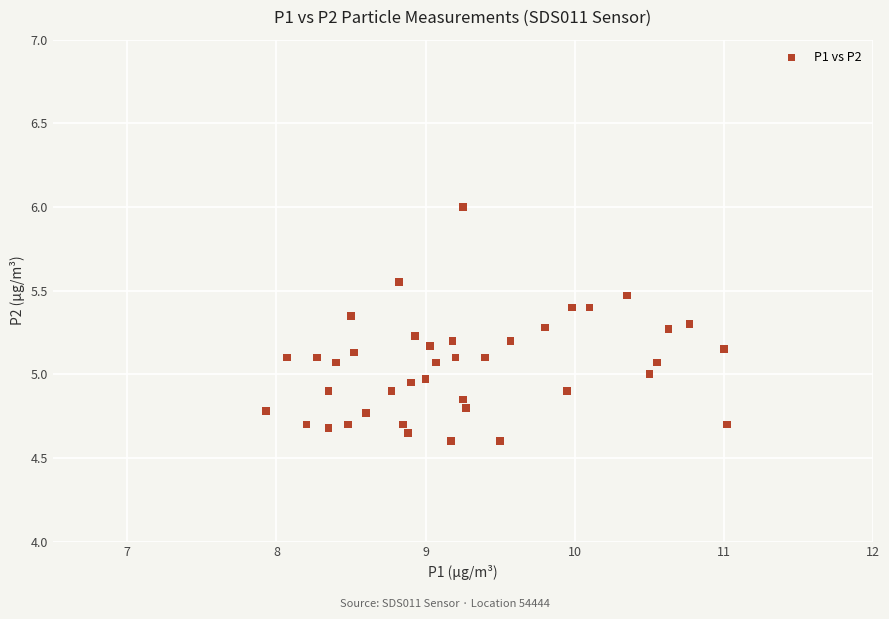

What is the range of X values (max minus min)?

3.1